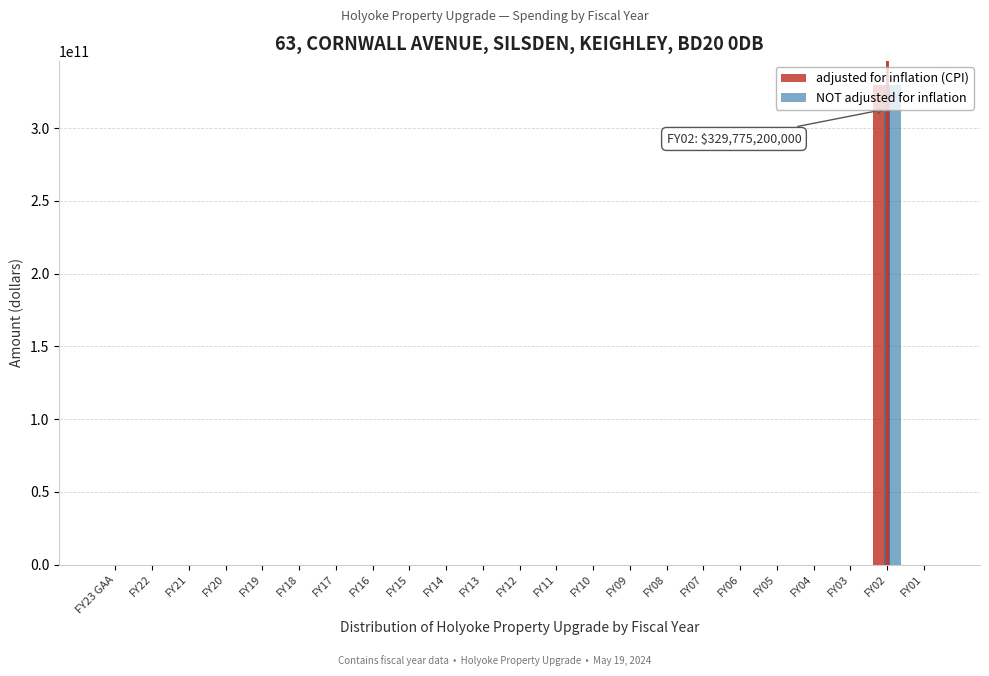

The value of adjusted for inflation (CPI) at FY18 is 0. True or false?

True